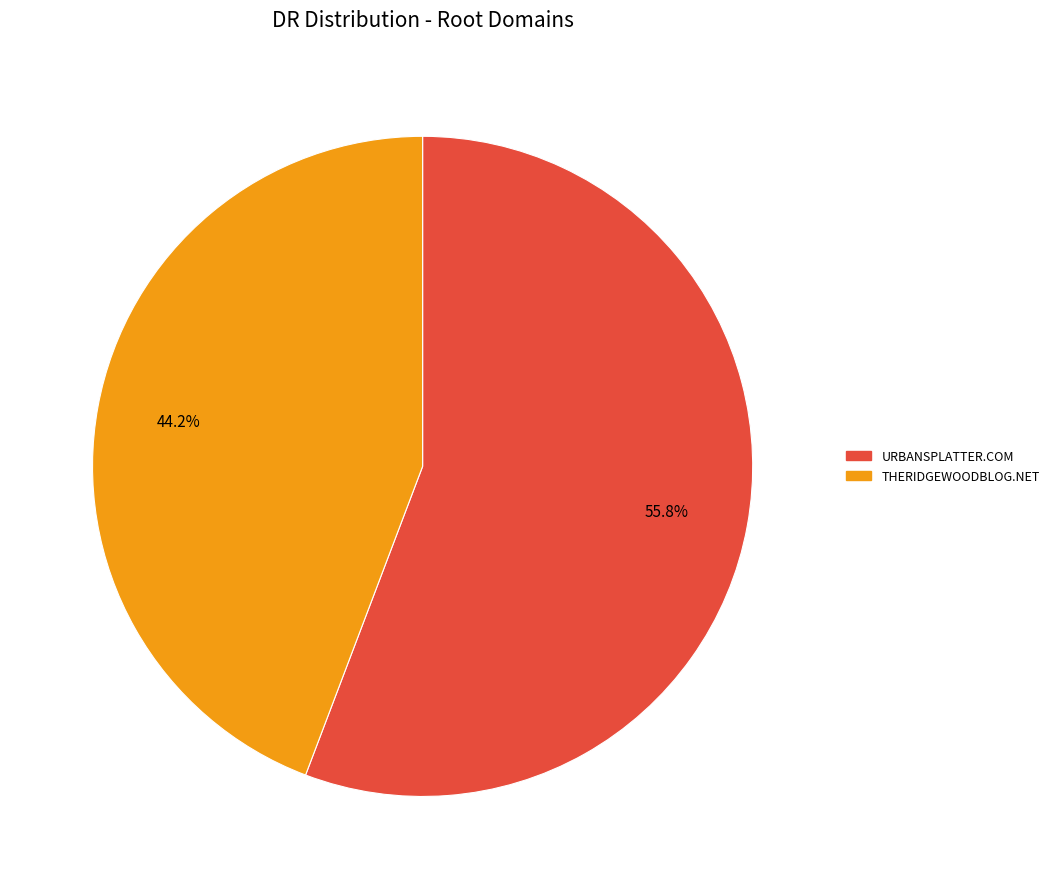

Is there any slice that represents more than half of the pie?

Yes